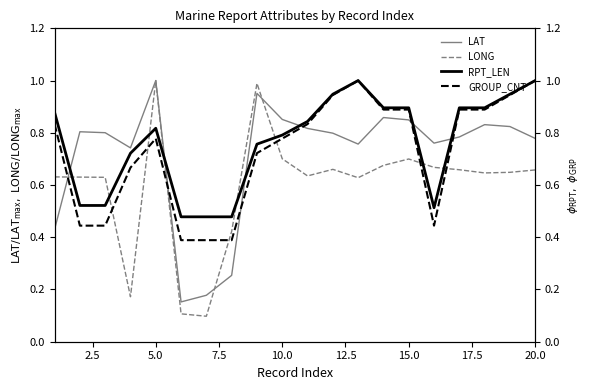

How many lines are shown in the chart?

4